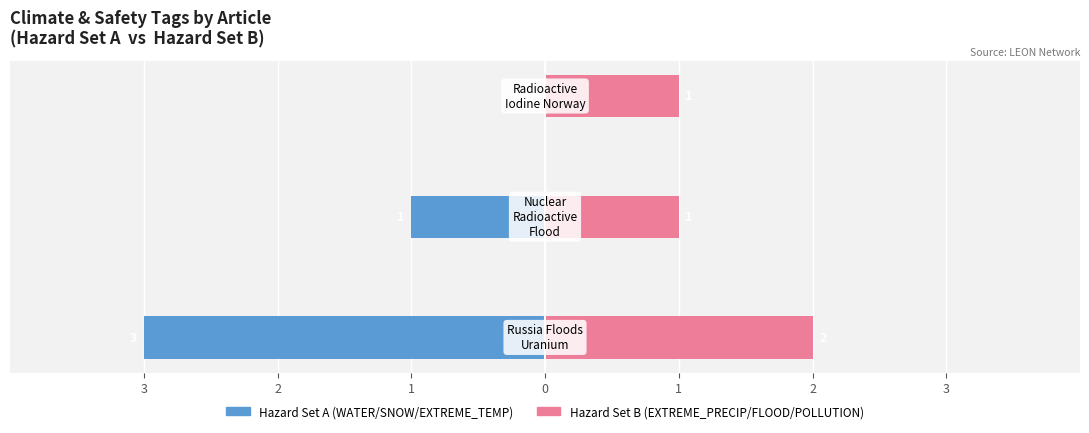

How many groups of bars are there?

3